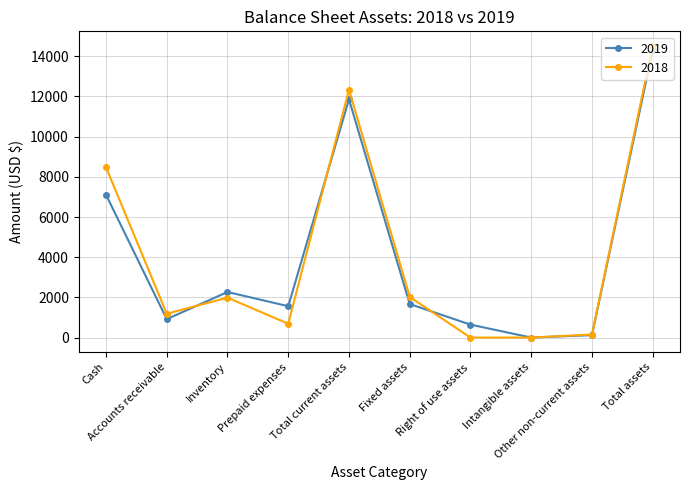

Where is the first local minimum for 2018?

Accounts receivable